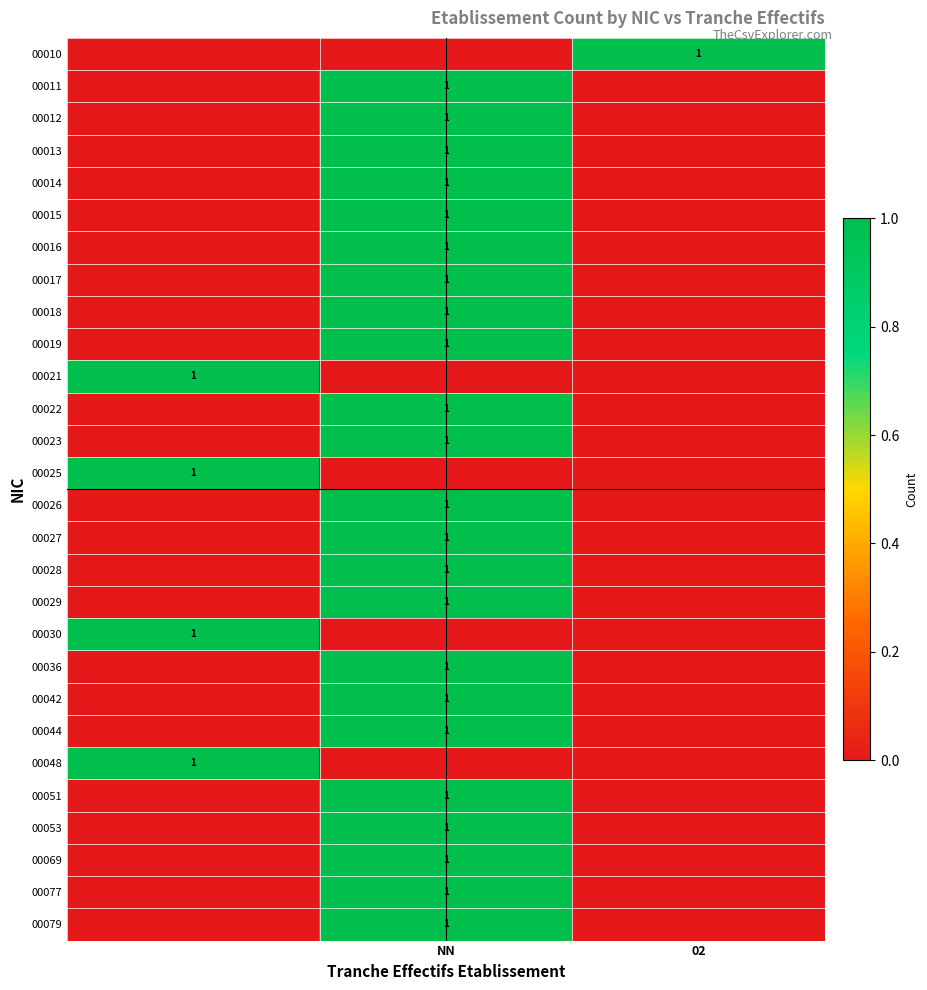

Count the number of data series in this chart.

28